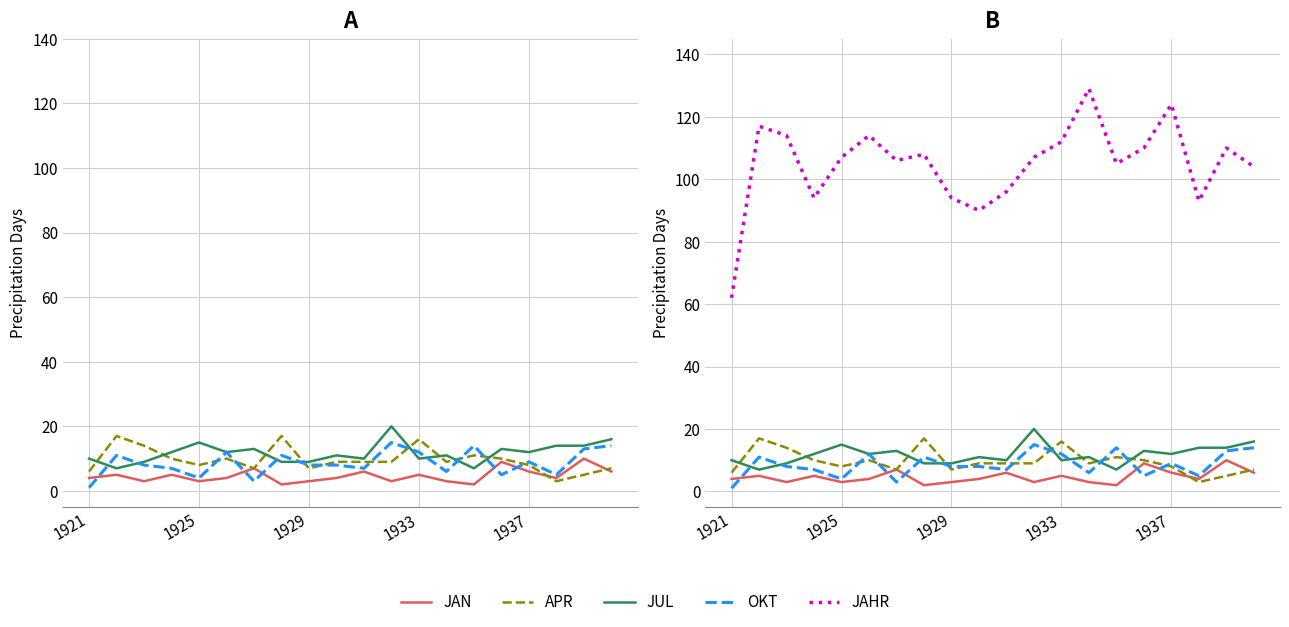

Does the chart have visible grid lines?

Yes